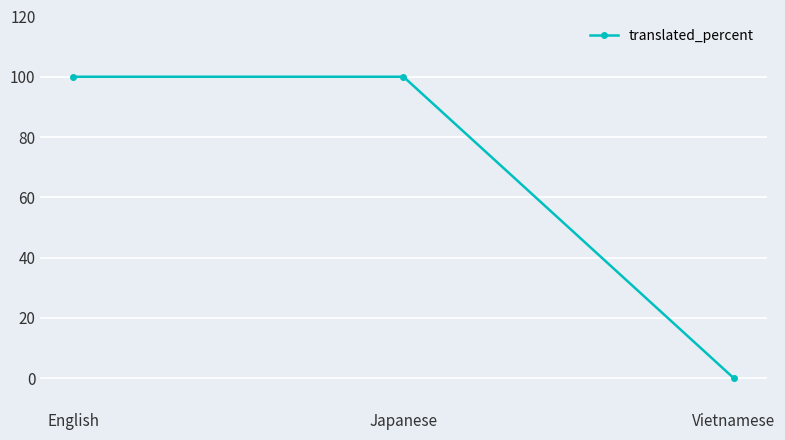

What is the change in value from English to Vietnamese?

-100